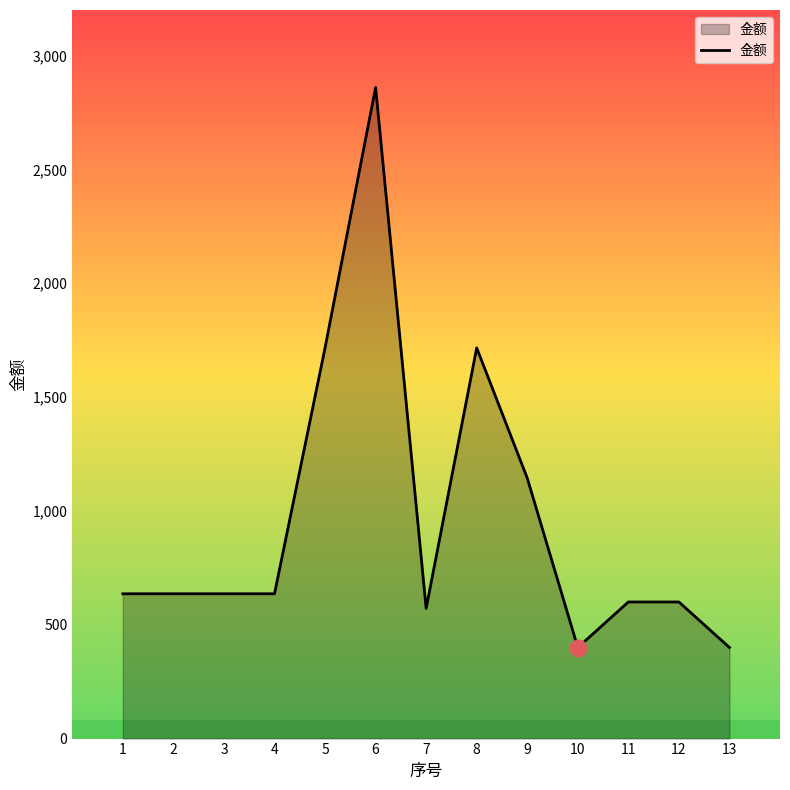

What is the ratio of the value at 13 to the value at 4?

0.6